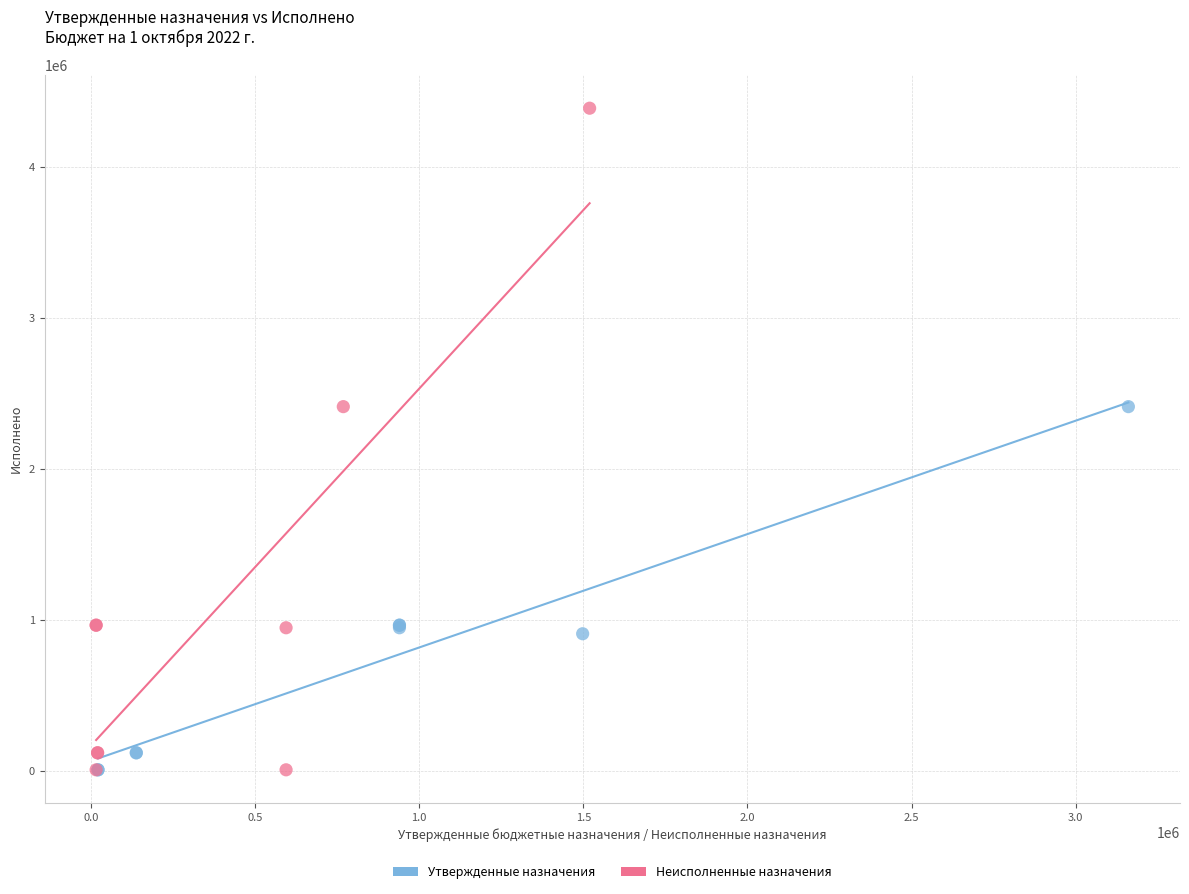

What are all the series names shown in the legend?

Утвержденные назначения, Неисполненные назначения